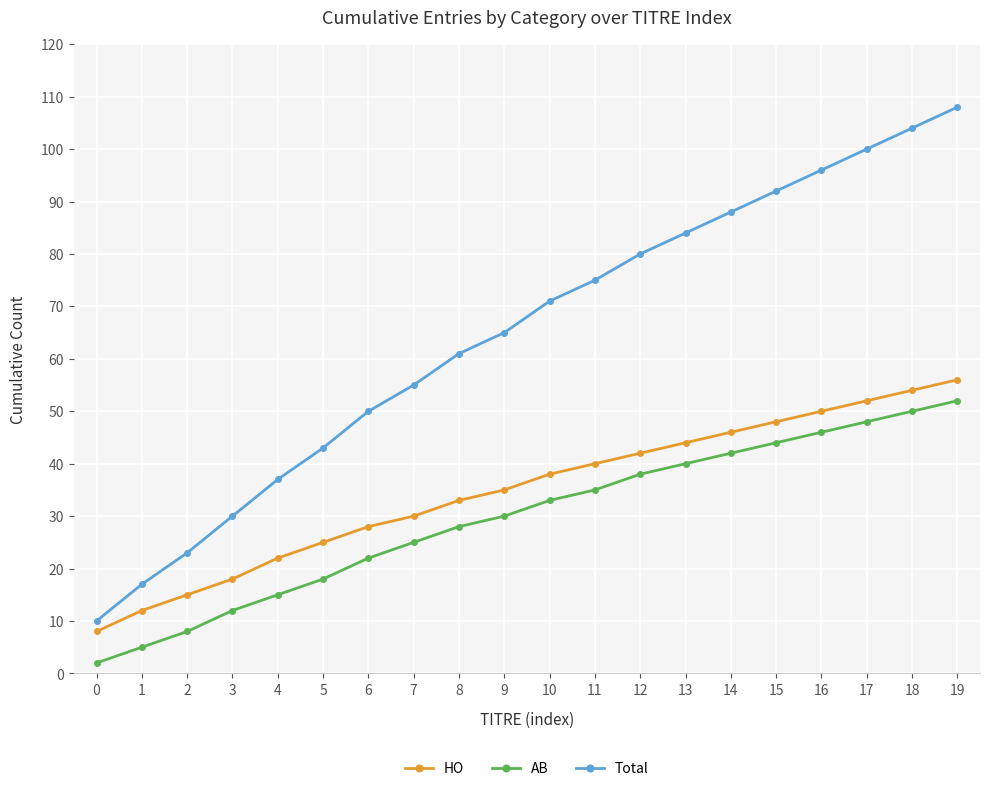

Which series has the widest spread of values?

Total